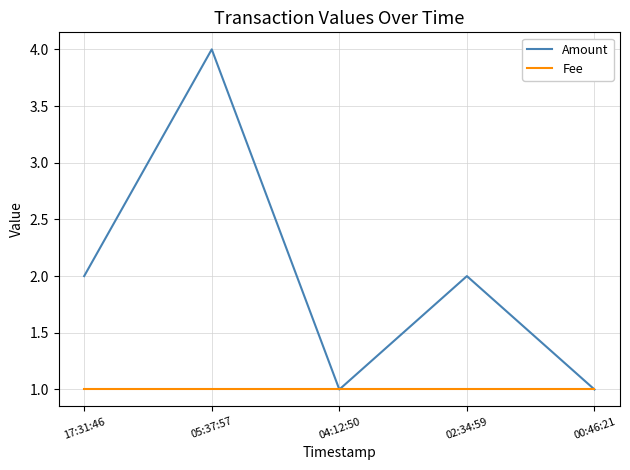

Reading left to right, transcribe all the data shown in this chart.

Amount: 2	4	1	2	1
Fee: 1	1	1	1	1